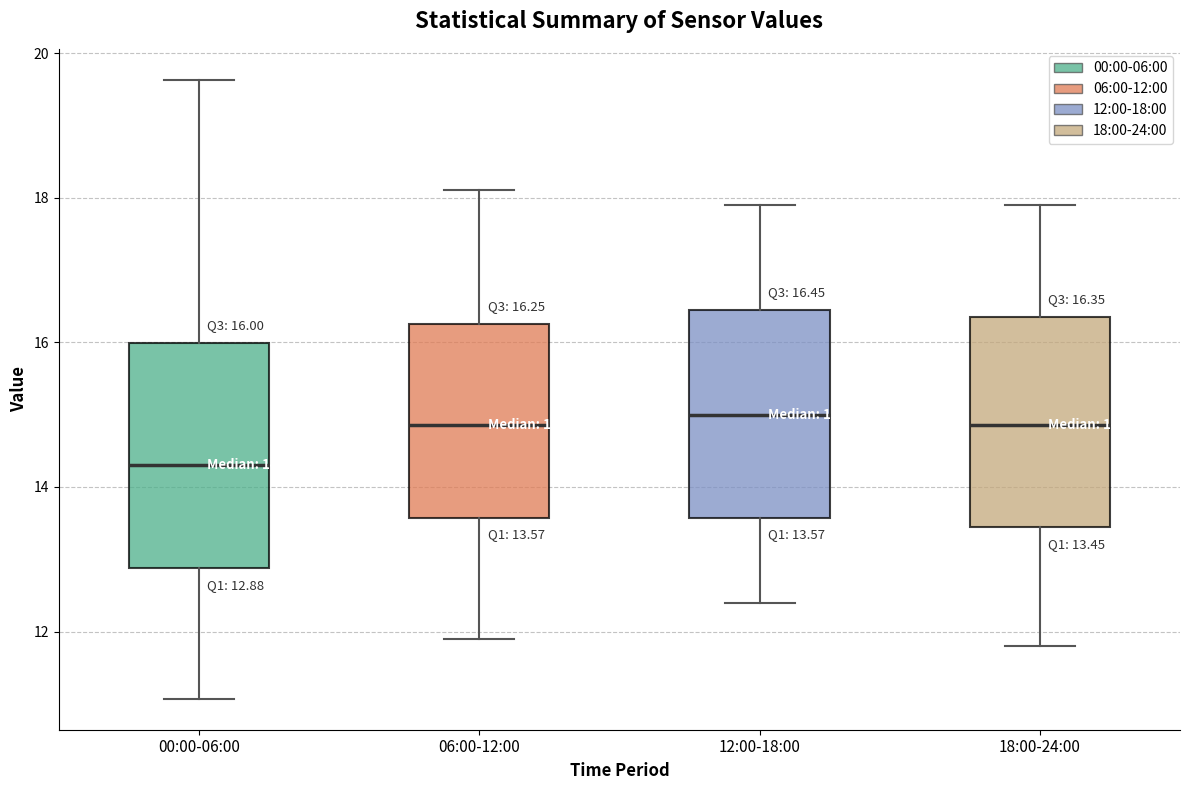

Which box has the lowest median line?

00:00-06:00